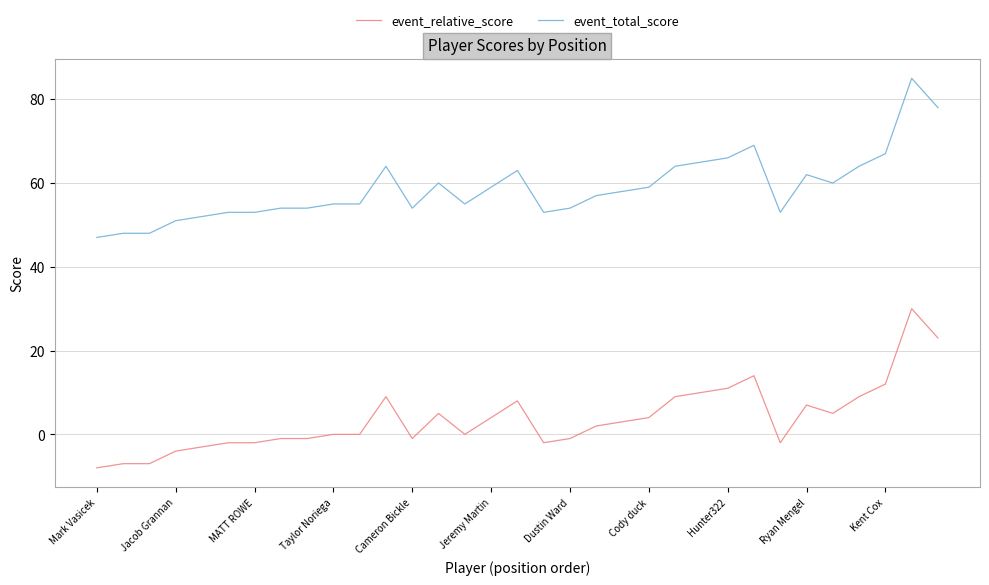

True or false: event_total_score and event_relative_score cross at least once.

False